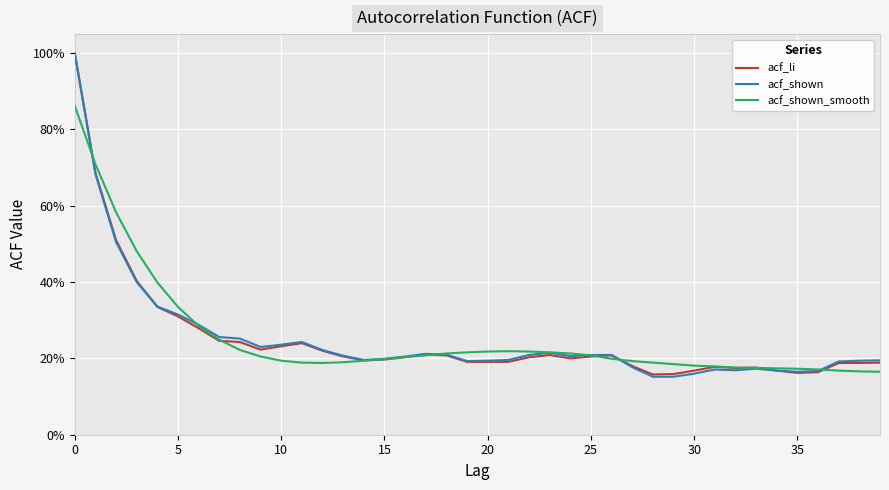

Does the chart have visible grid lines?

Yes